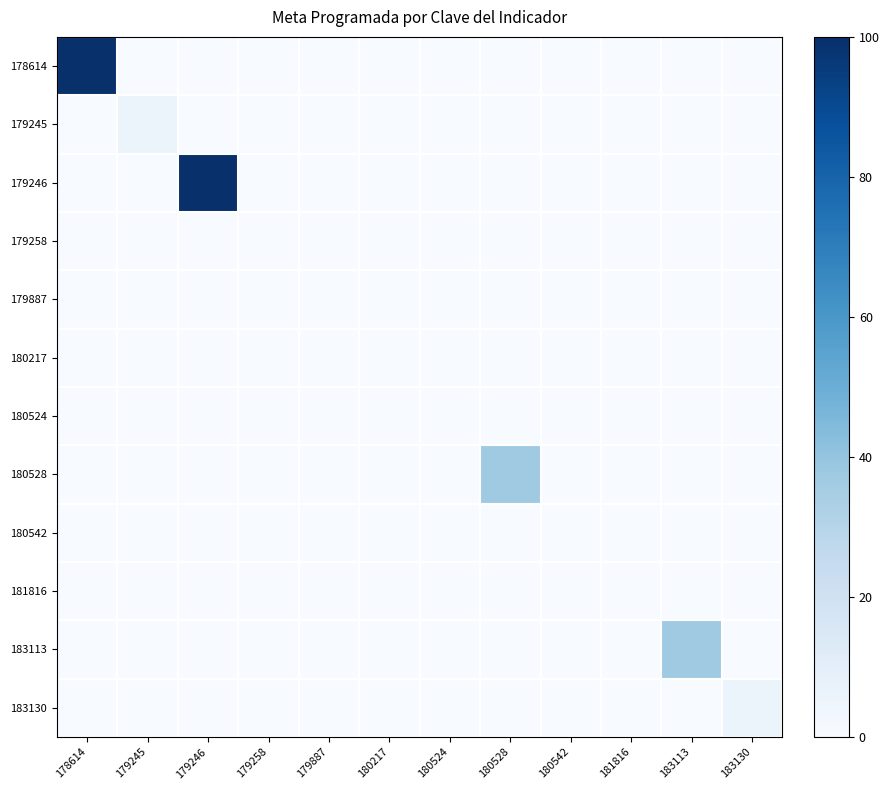

List the series in order of their peak value, lowest first.

179258, 179887, 180217, 180524, 180542, 181816, 179245, 183130, 180528, 183113, 178614, 179246